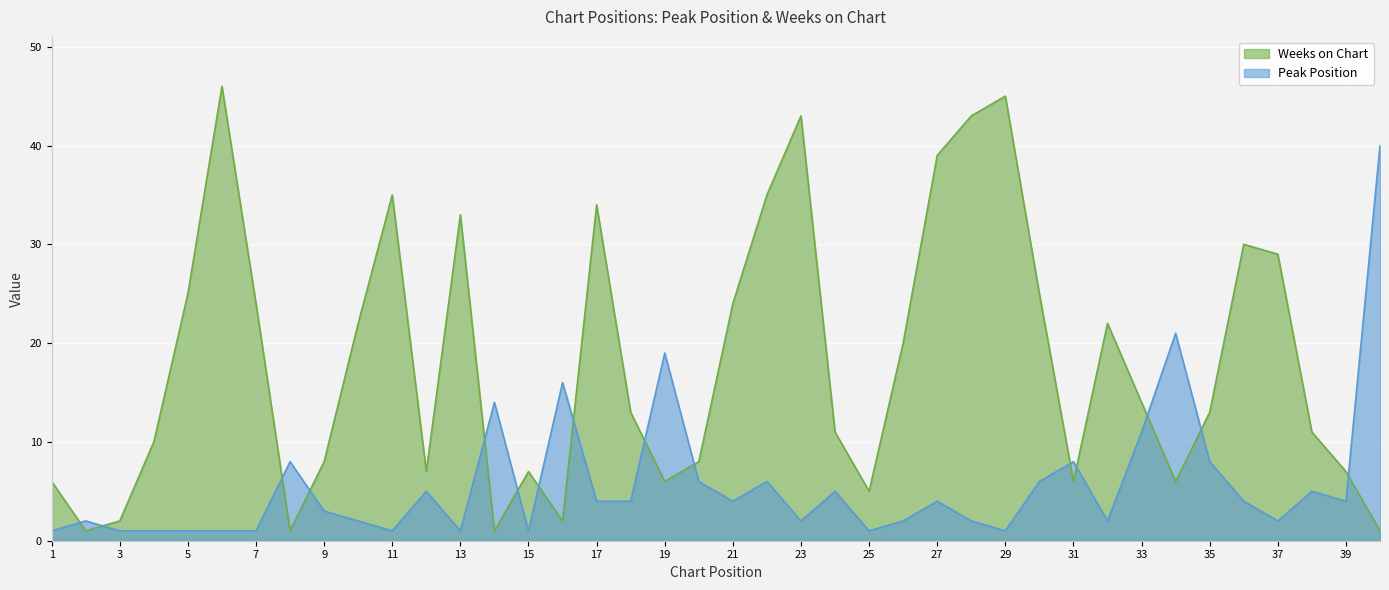

What is the value of the Weeks on Chart point at the 17th from the left?

34